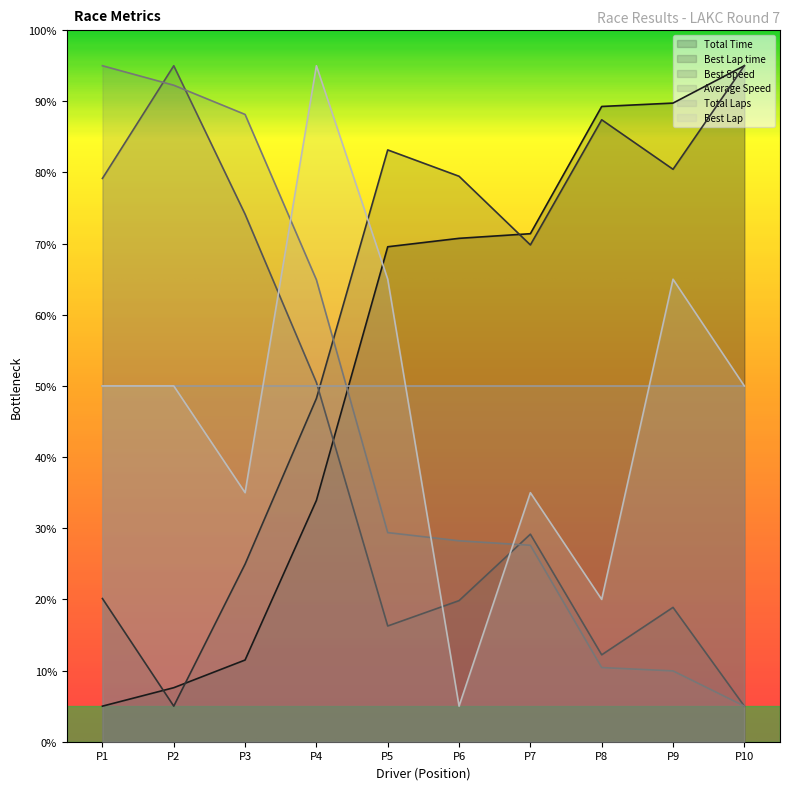

The value of Average Speed at P9 is 10.0. True or false?

True